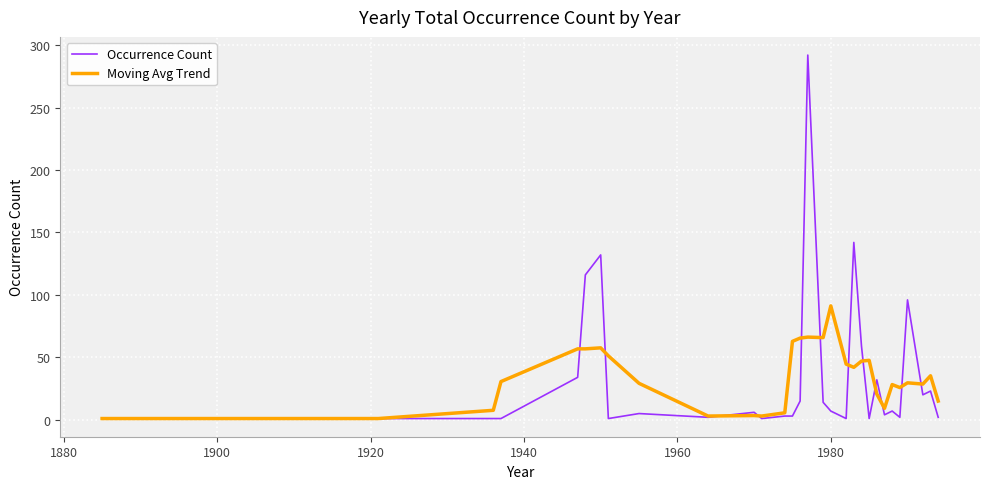

Rank the series by their maximum value, from highest to lowest.

Occurrence Count, Moving Avg Trend